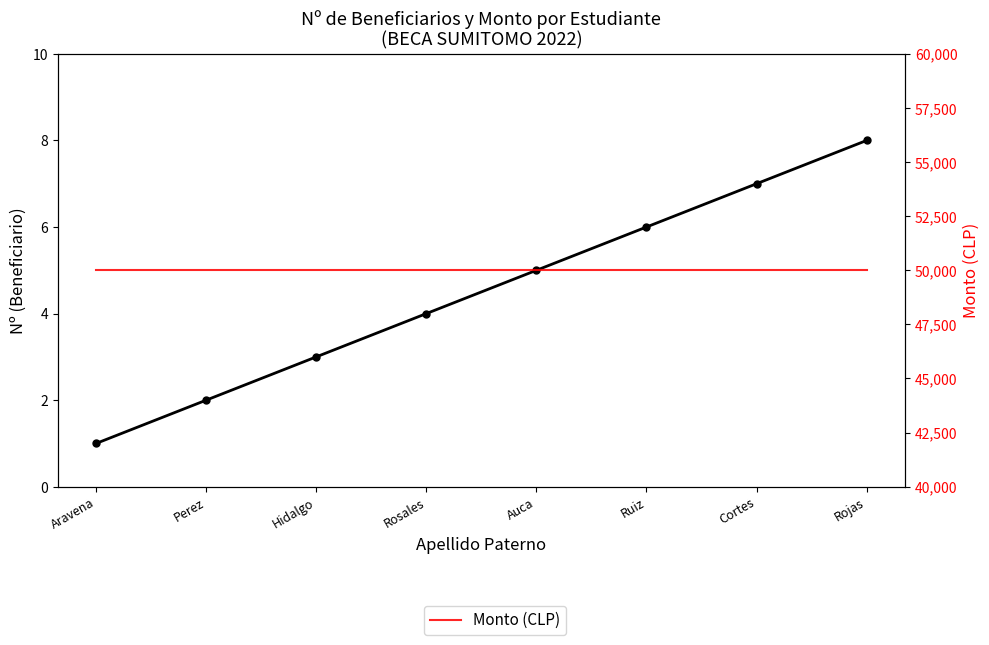

What is the difference between the highest and lowest values at Aravena?

49999